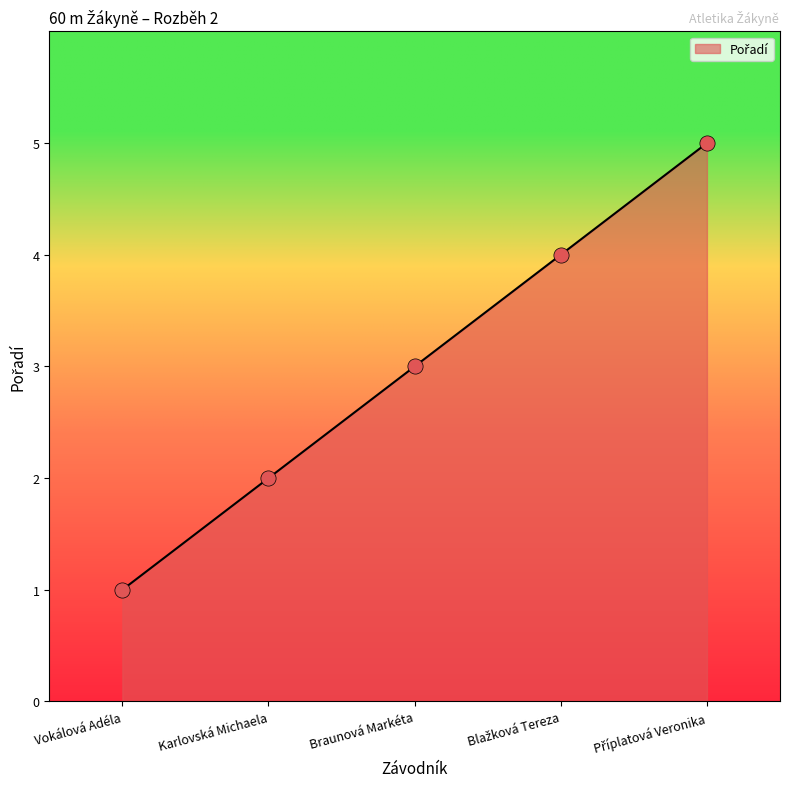

What is the change in value from Karlovská Michaela to Braunová Markéta?

+1